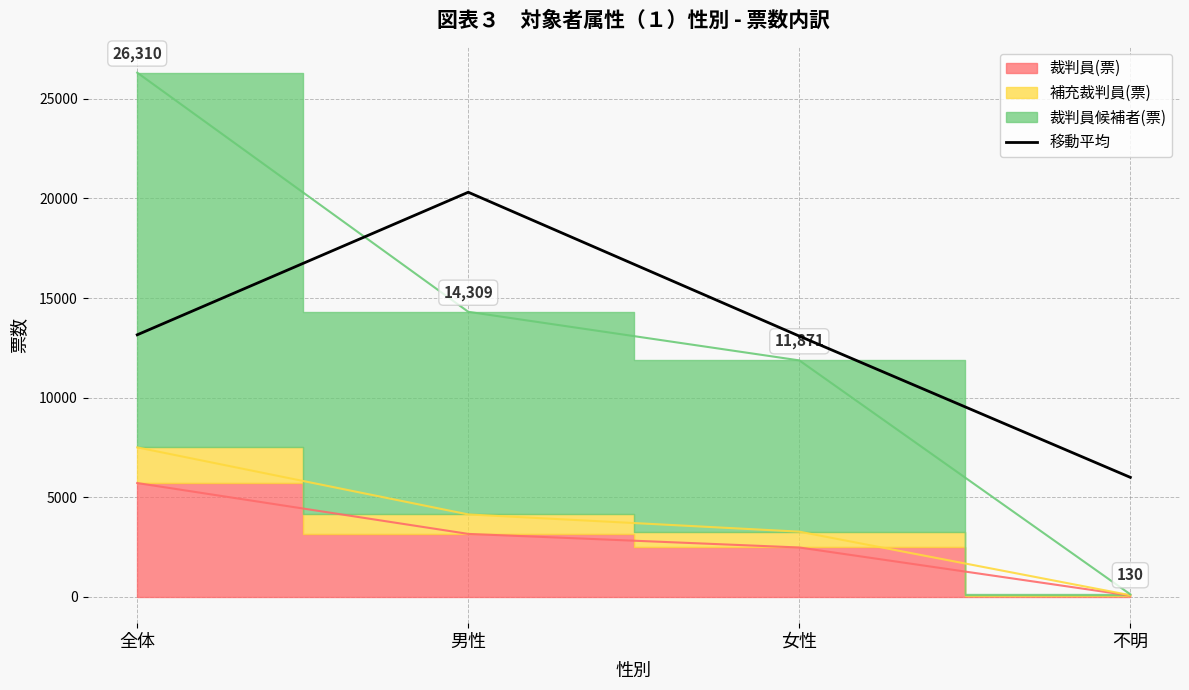

How many points are higher than both their immediate neighbors (excluding endpoints)?

1